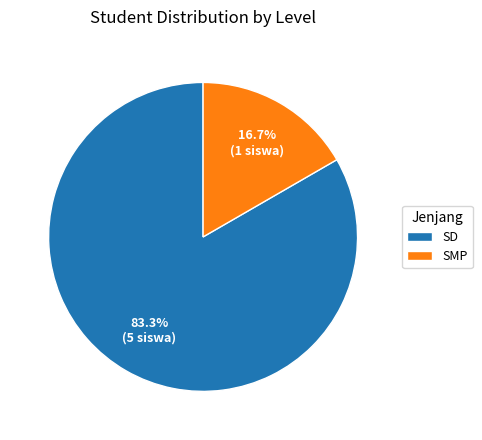

Which category has the biggest portion of the pie?

SD